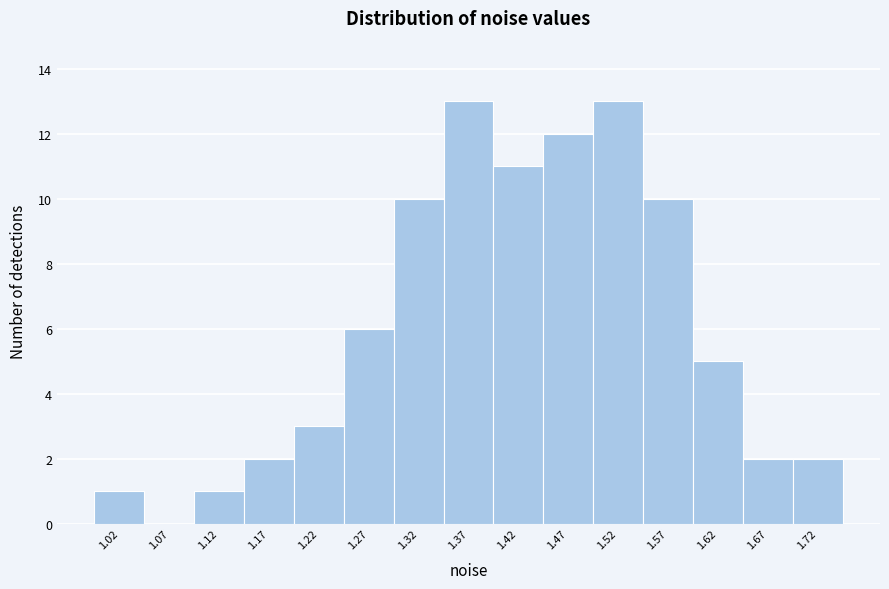

Reading left to right, what are all the values shown in this chart?

1.02=1	1.07=0	1.12=1	1.17=2	1.22=3	1.27=6	1.32=10	1.37=13	1.42=11	1.47=12	1.52=13	1.57=10	1.62=5	1.67=2	1.72=2